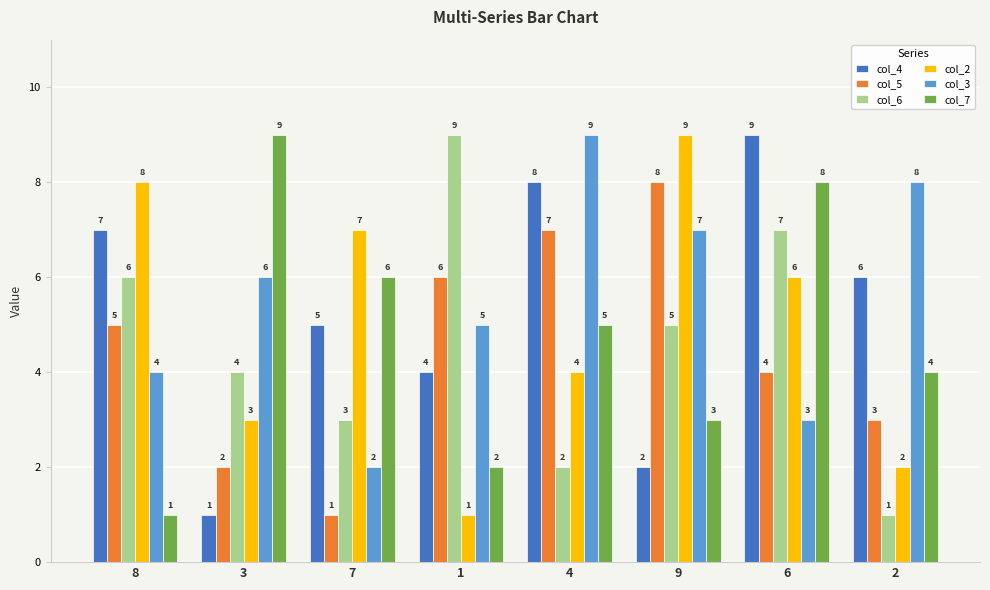

Rank the categories by col_2 value from lowest to highest.

1, 2, 3, 4, 6, 7, 8, 9